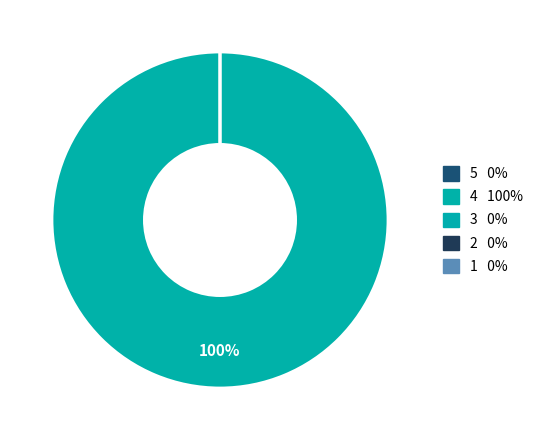

How much of the chart is everything except 36?

100.0%